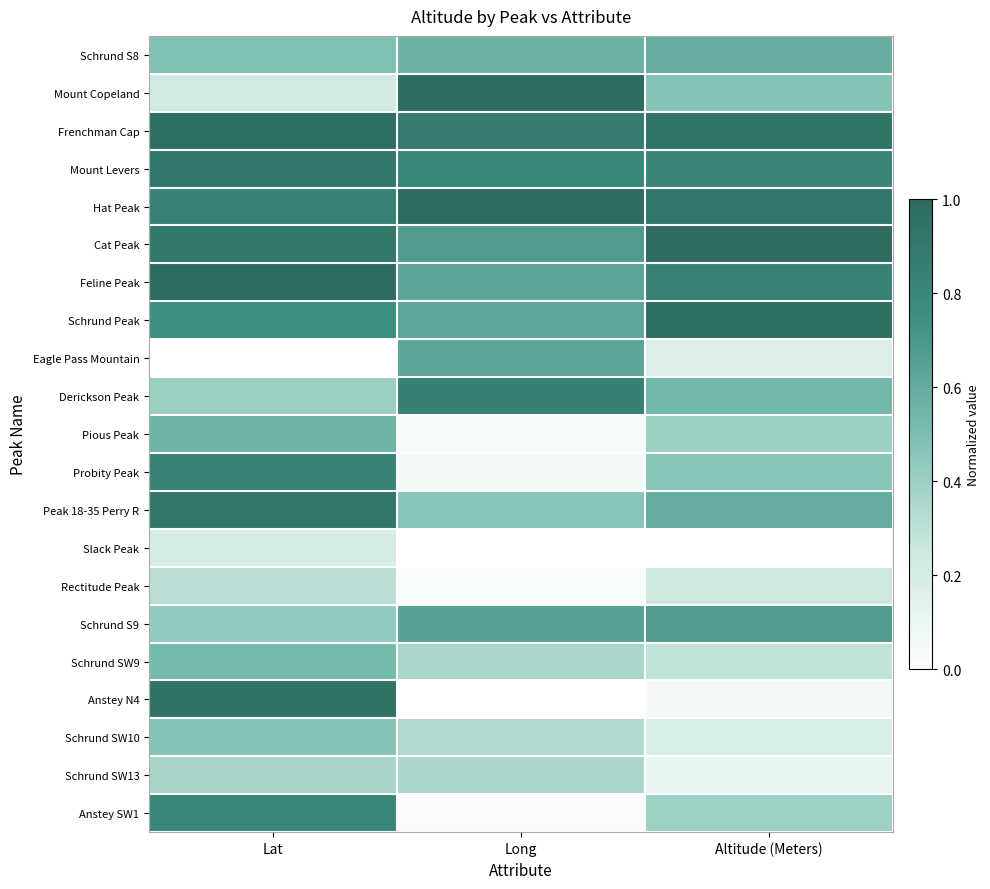

Reading right to left, list all the values displayed in this chart.

Schrund S8: Altitude (Meters)=0.6	Long=0.6	Lat=0.5
Mount Copeland: Altitude (Meters)=0.5	Long=1.0	Lat=0.2
Frenchman Cap: Altitude (Meters)=0.9	Long=0.9	Lat=1.0
Mount Levers: Altitude (Meters)=0.8	Long=0.8	Lat=0.9
Hat Peak: Altitude (Meters)=0.9	Long=1.0	Lat=0.8
Cat Peak: Altitude (Meters)=1.0	Long=0.7	Lat=0.9
Feline Peak: Altitude (Meters)=0.8	Long=0.6	Lat=1.0
Schrund Peak: Altitude (Meters)=1.0	Long=0.6	Lat=0.8
Eagle Pass Mountain: Altitude (Meters)=0.2	Long=0.6	Lat=0.0
Derickson Peak: Altitude (Meters)=0.5	Long=0.8	Lat=0.4
Pious Peak: Altitude (Meters)=0.4	Long=0.0	Lat=0.6
Probity Peak: Altitude (Meters)=0.5	Long=0.1	Lat=0.8
Peak 18-35 Perry R: Altitude (Meters)=0.6	Long=0.5	Lat=0.9
Slack Peak: Altitude (Meters)=0.0	Long=0.0	Lat=0.2
Rectitude Peak: Altitude (Meters)=0.2	Long=0.0	Lat=0.3
Schrund S9: Altitude (Meters)=0.7	Long=0.6	Lat=0.4
Schrund SW9: Altitude (Meters)=0.3	Long=0.4	Lat=0.5
Anstey N4: Altitude (Meters)=0.1	Long=0.0	Lat=0.9
Schrund SW10: Altitude (Meters)=0.2	Long=0.3	Lat=0.5
Schrund SW13: Altitude (Meters)=0.1	Long=0.4	Lat=0.4
Anstey SW1: Altitude (Meters)=0.4	Long=0.0	Lat=0.8